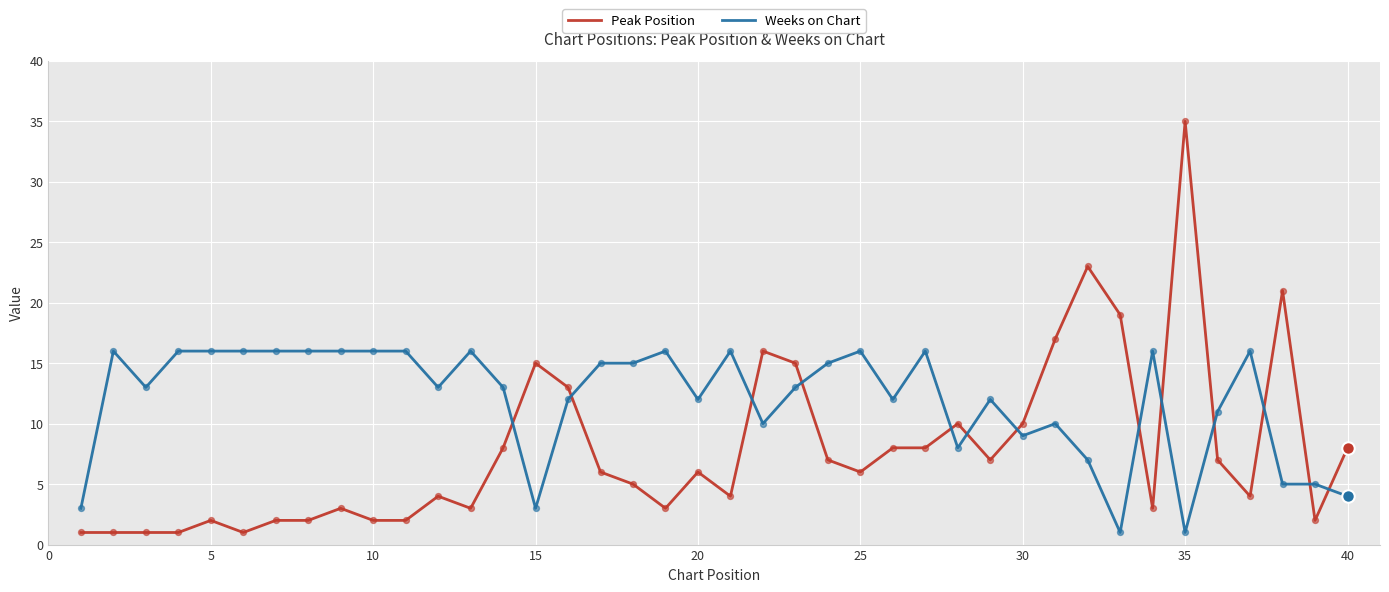

Which series has the largest range (max minus min)?

Peak Position